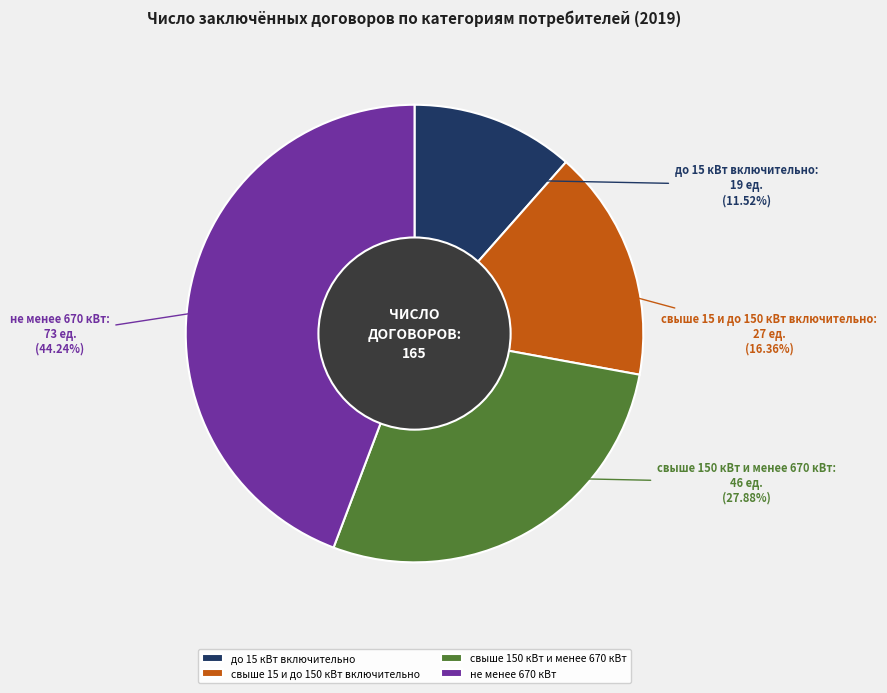

Count the number of slices in the pie.

4